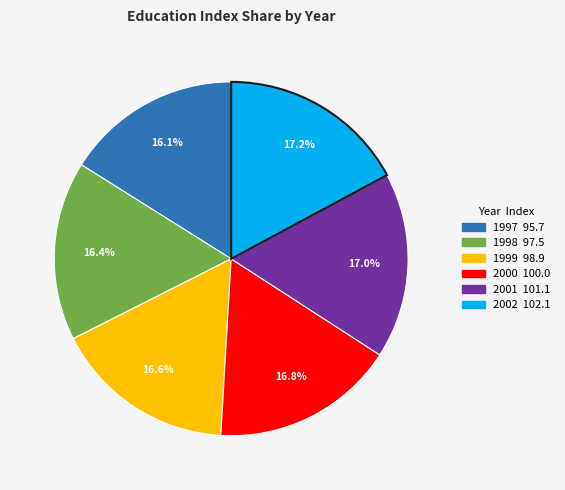

The 2000 slice represents 17% of the pie. True or false?

True